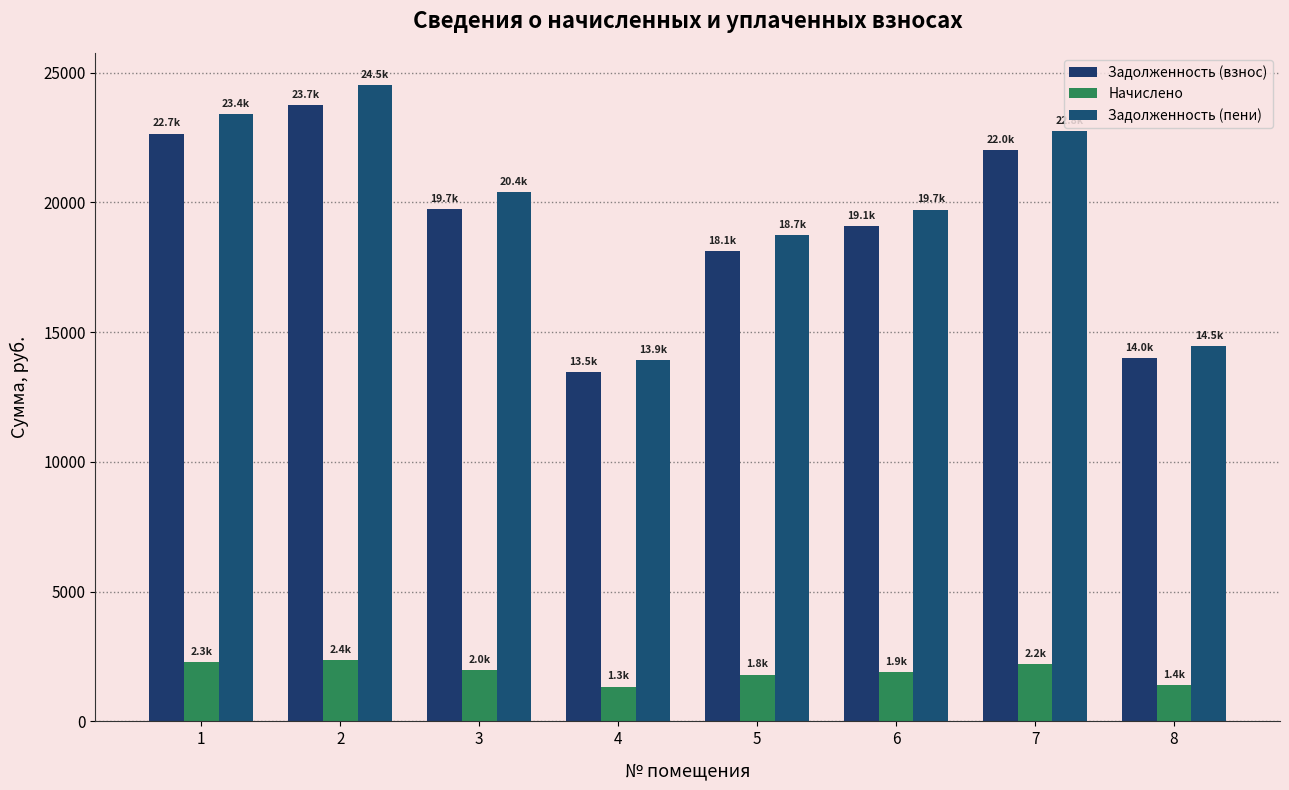

Between 6 and 8, which series saw the biggest shift?

Задолженность (пени)